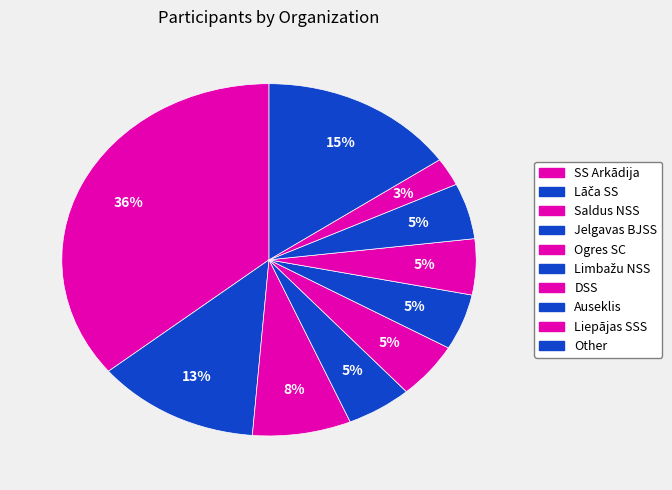

To the nearest percent, what is the average slice percentage?

10%